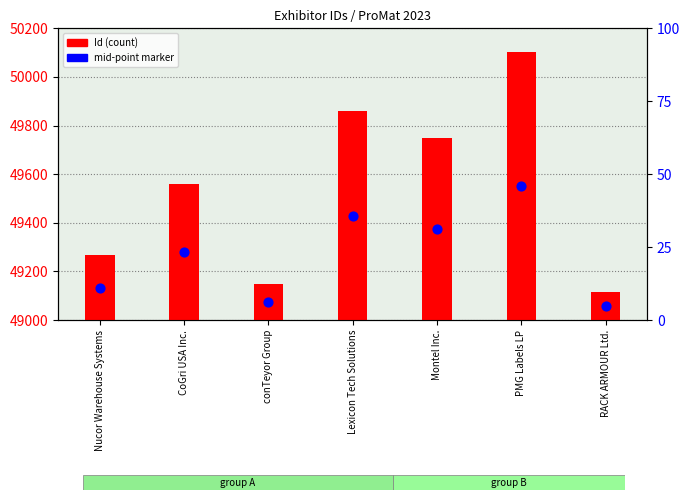

At which category is the sum across all series the highest?

PMG Labels LP